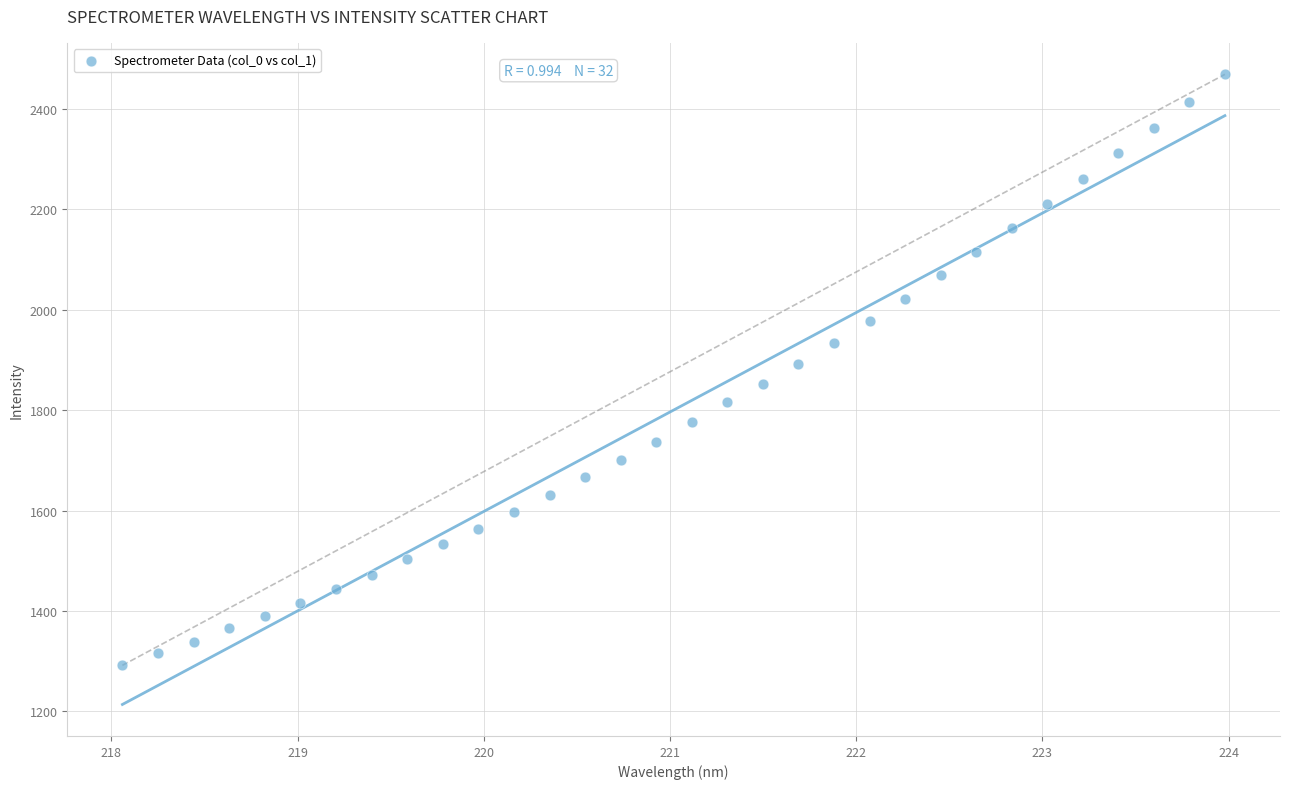

What is the range of Y values (max minus min)?

1177.1